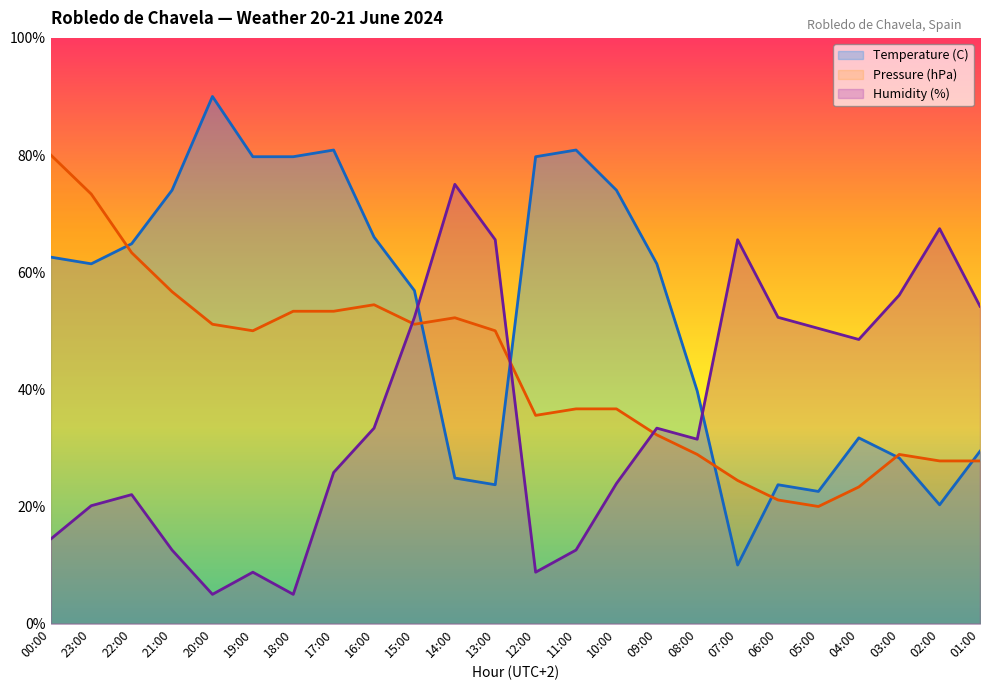

At which category does Humidity (%) reach its first local valley?

20:00